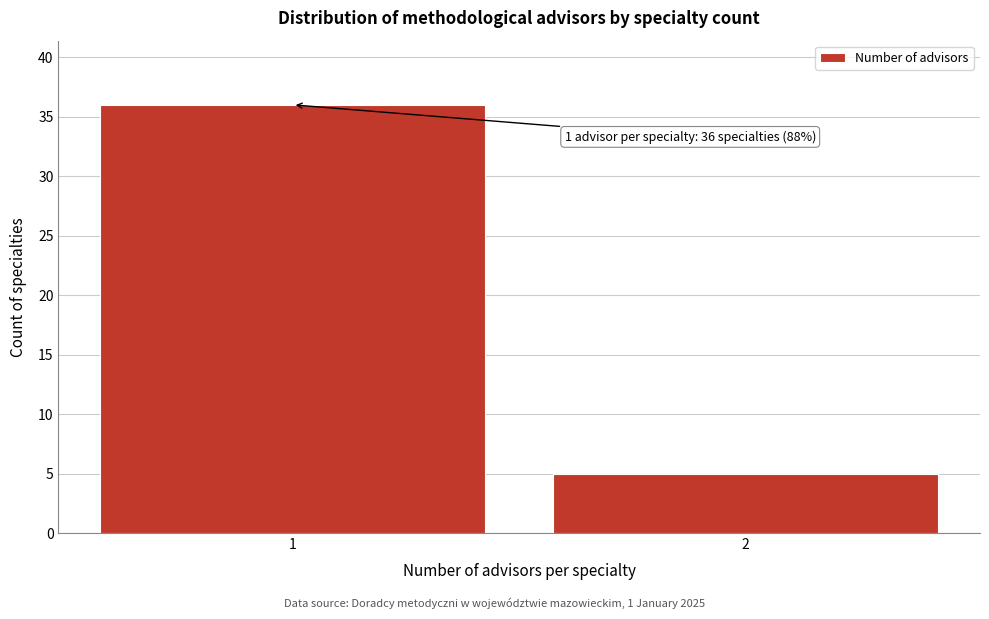

Reading right to left, list all the values displayed in this chart.

2=5	1=36